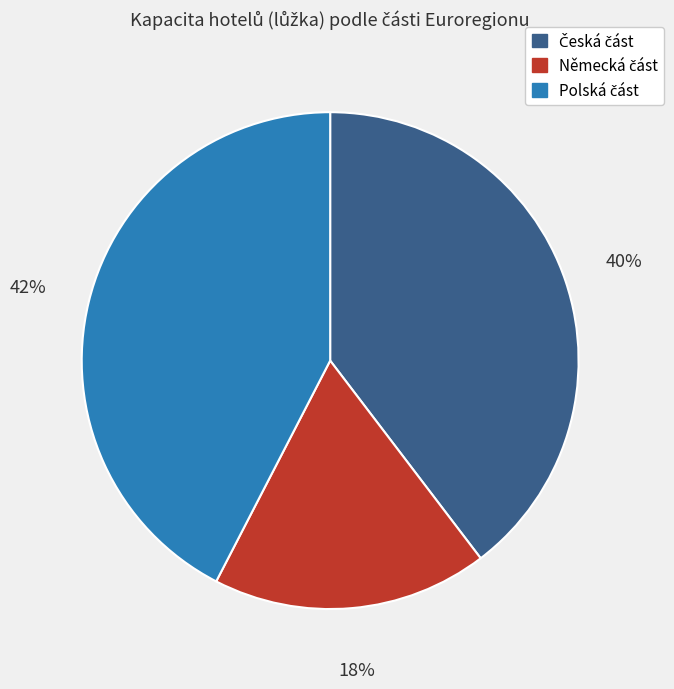

Is there a majority slice in this chart?

No